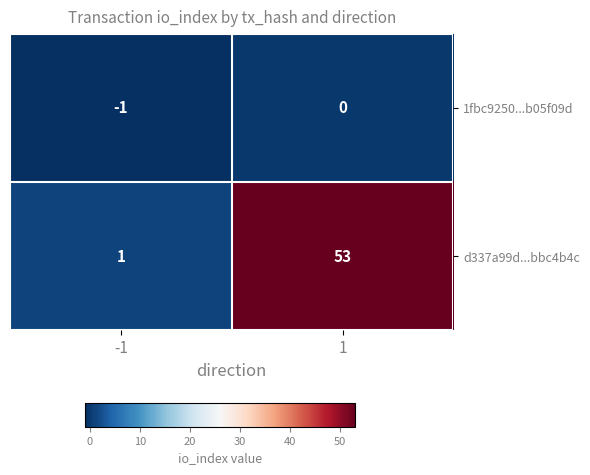

True or false: 1fbc9250...b05f09d has a value of 1 at 1.

False